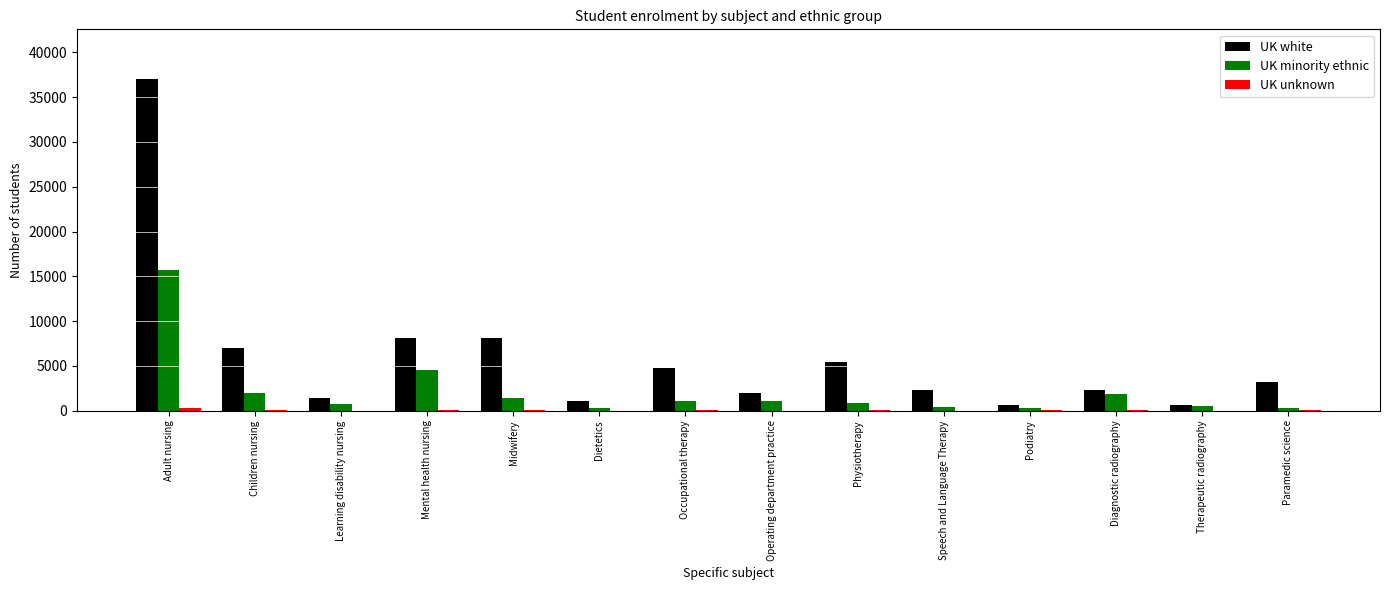

The UK white series shows 4428 at Midwifery. True or false?

False